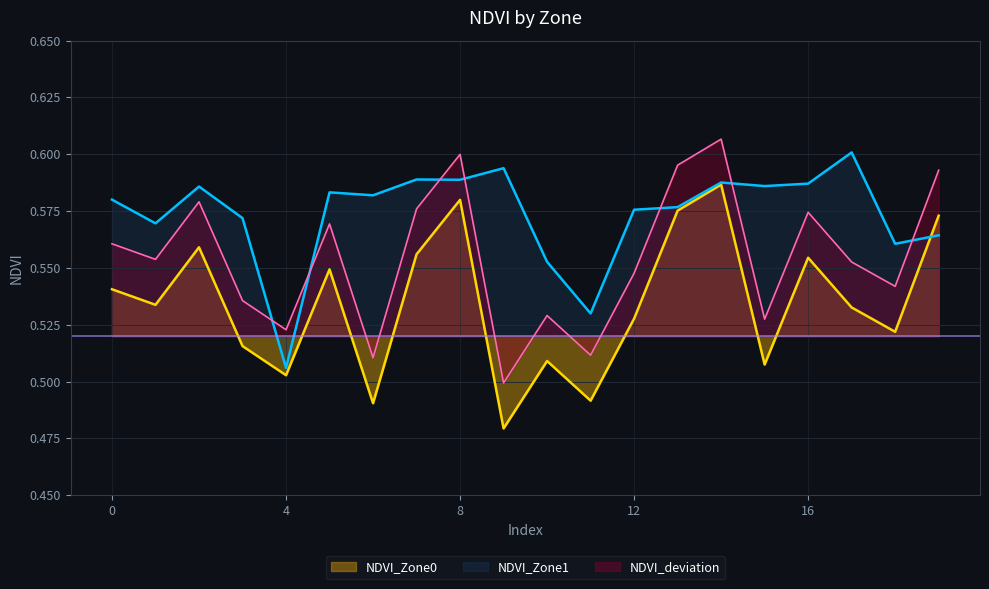

In NDVI_deviation, how many points are lower than both neighbors (excluding endpoints)?

7